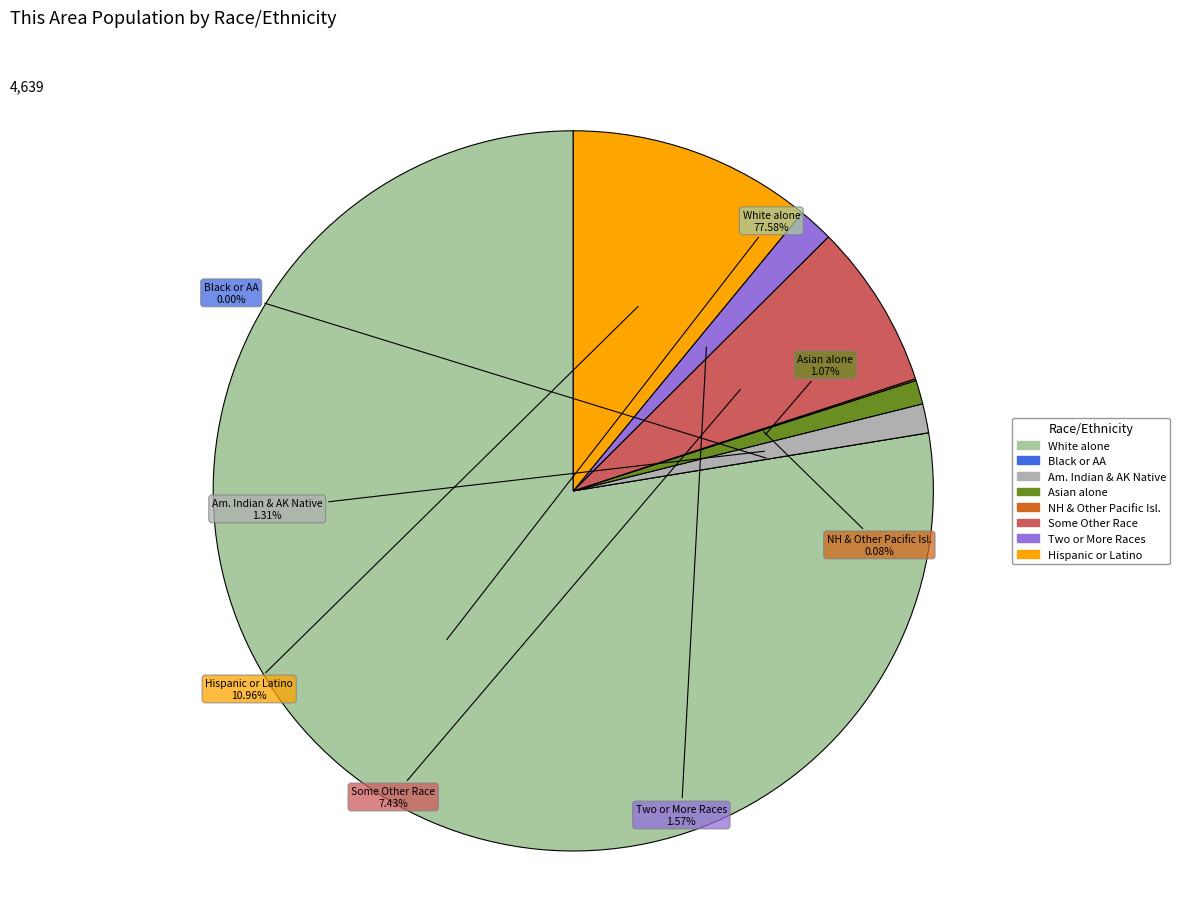

To the nearest percent, what is the difference between the Hispanic or Latino and White alone slice percentages?

67%